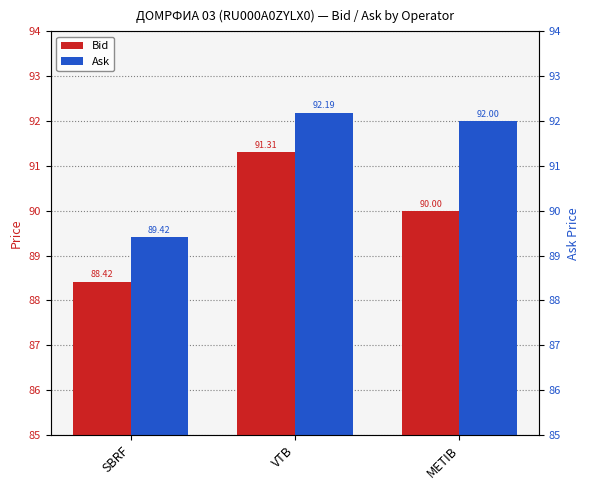

Is it true that Bid equals 91.3 at VTB?

True